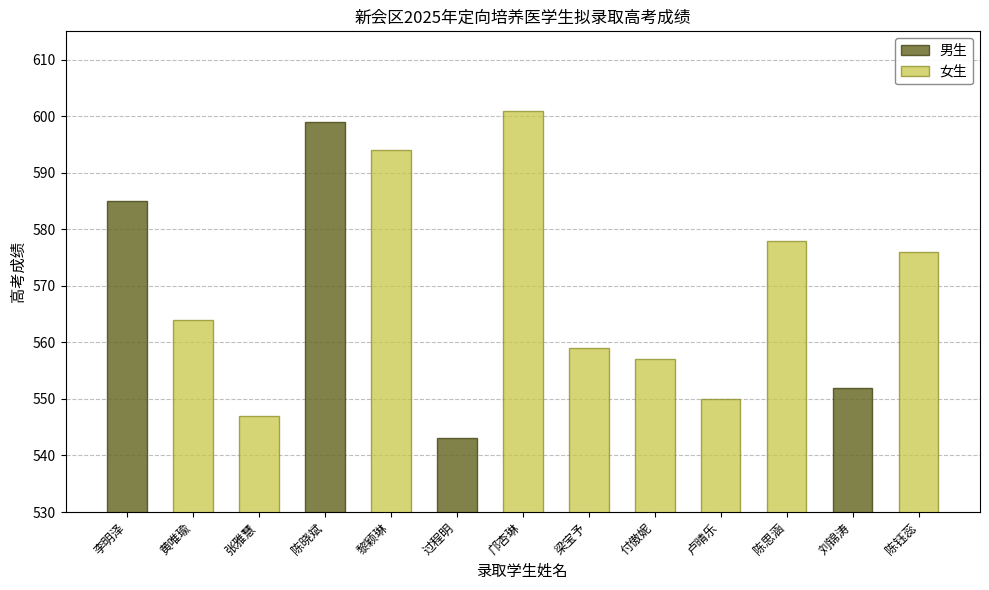

Rank the categories by value from highest to lowest.

邝杏琳, 陈晓斌, 黎颖琳, 李明泽, 陈思涵, 陈钰蕊, 黄唯瑜, 梁宝予, 付傲妮, 刘锦涛, 卢晴乐, 张雅慧, 过程明